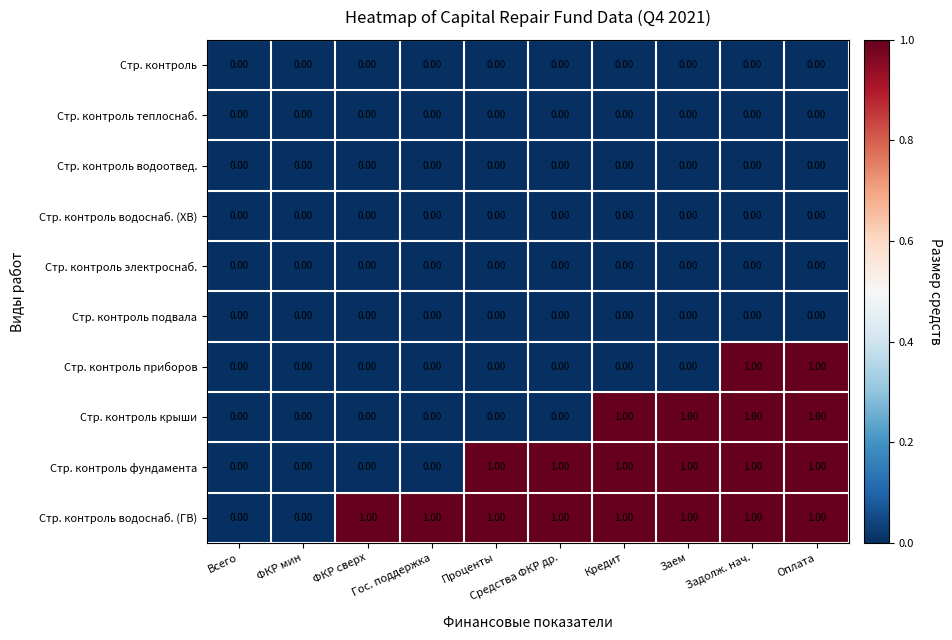

Which series has the largest total across all categories?

Стр. контроль водоснаб. (ГВ)